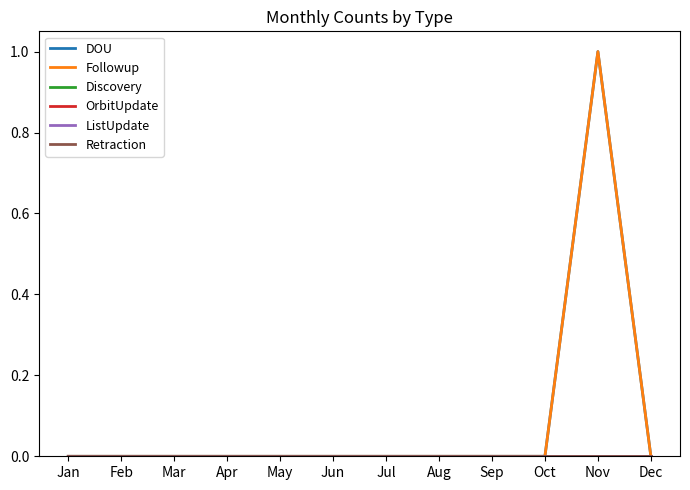

Does the chart display data point markers on the line(s)?

No